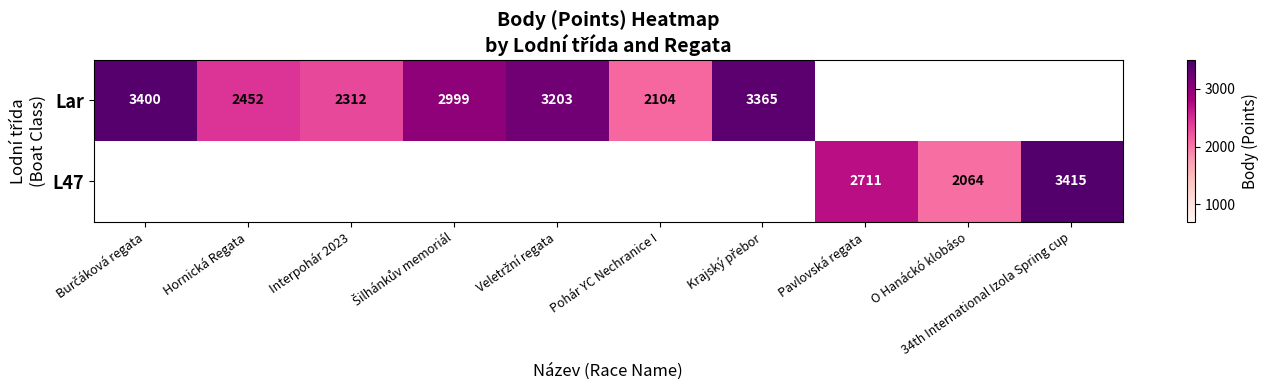

The value of L47 at O Hanáckó klobáso is 2064. True or false?

True